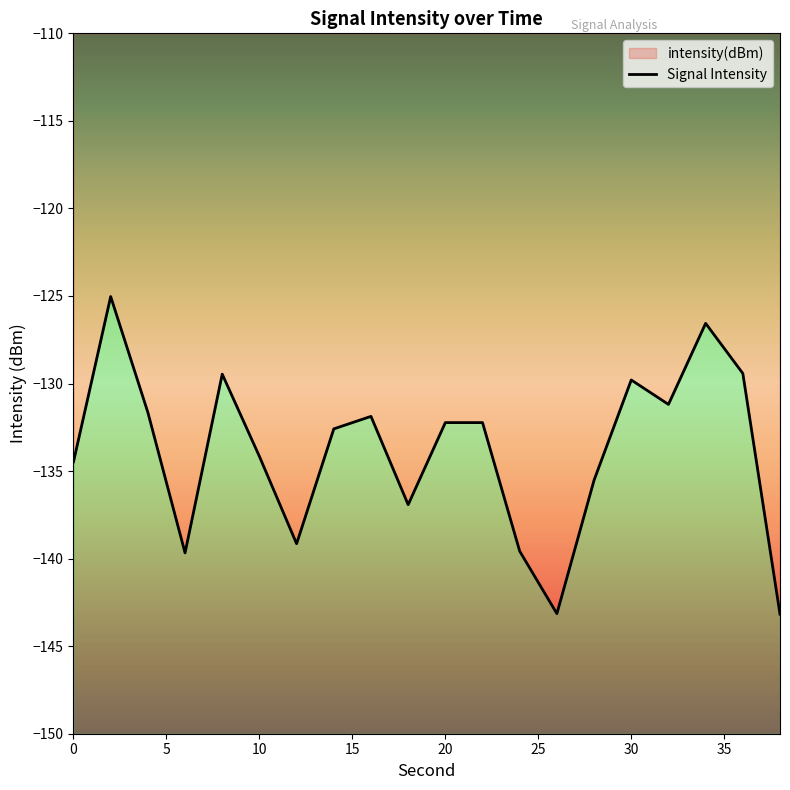

How many data points are above -132?

8